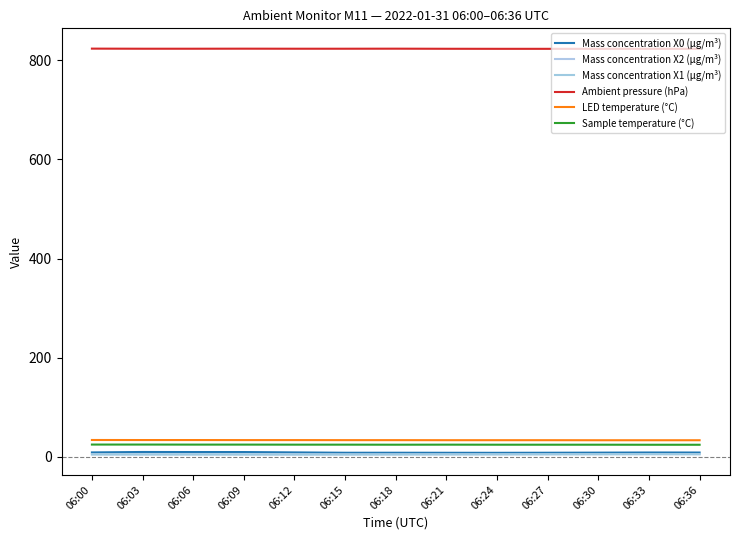

What is the minimum value for LED temperature (°C)?

33.7